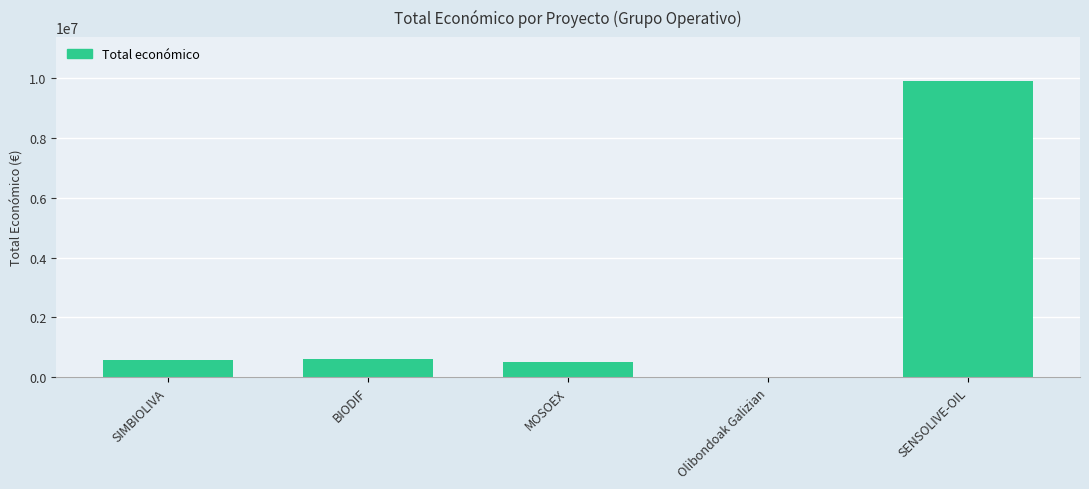

What is the greatest value displayed?

9900193